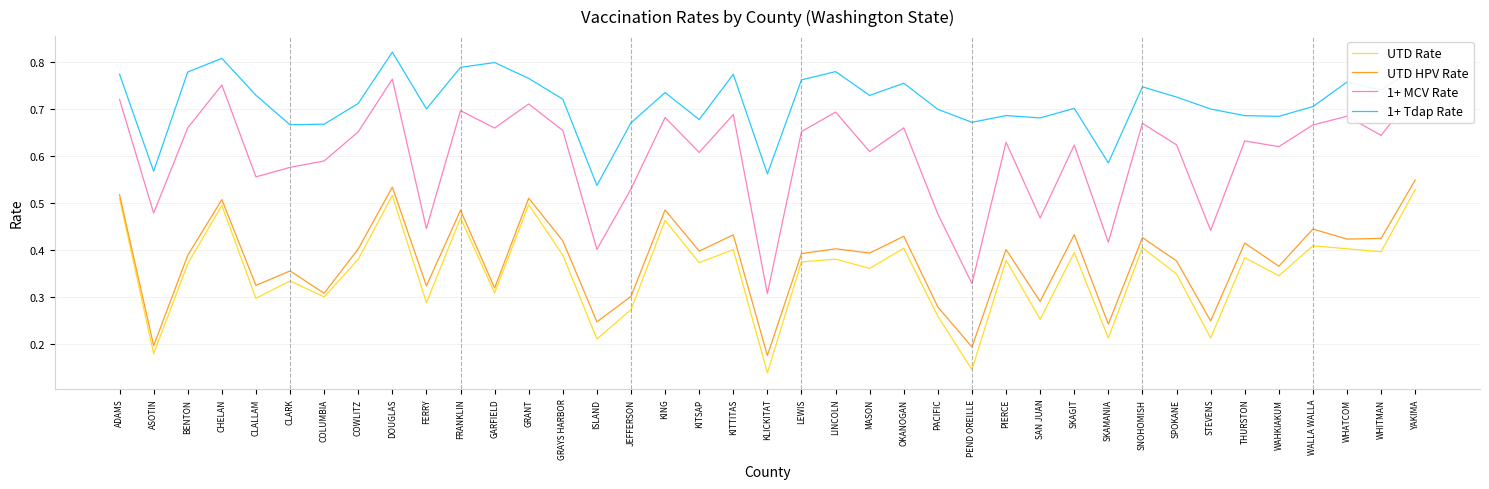

What is the sum of all UTD HPV Rate values?

14.8